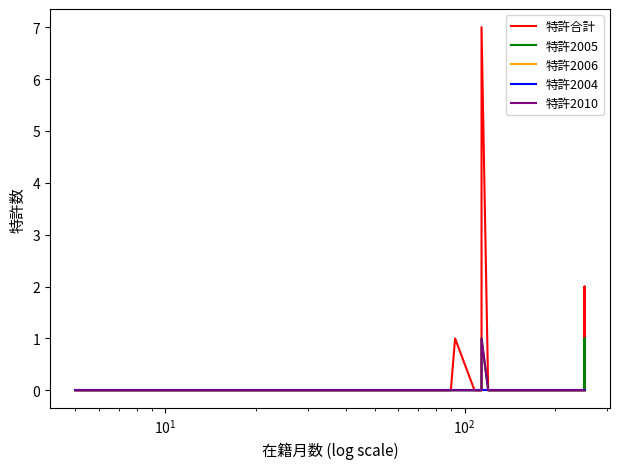

Is the value of 特許2010 at 24 greater than the value of 特許2006 at 10?

No